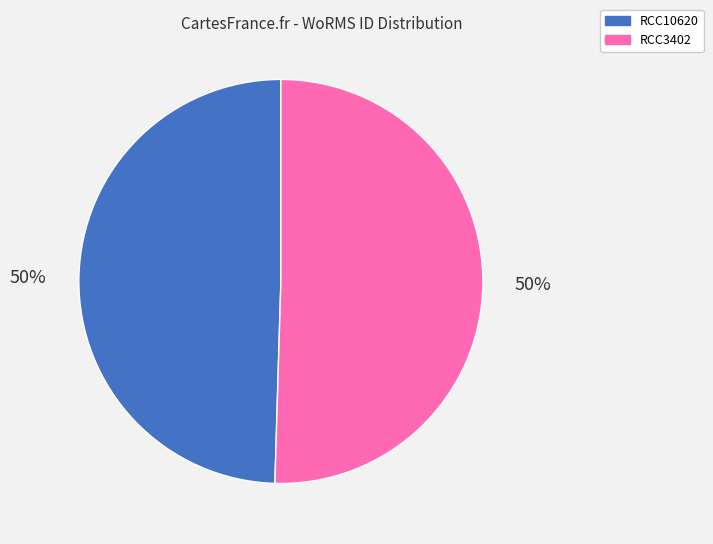

To the nearest percent, what portion does RCC10620 represent?

50%